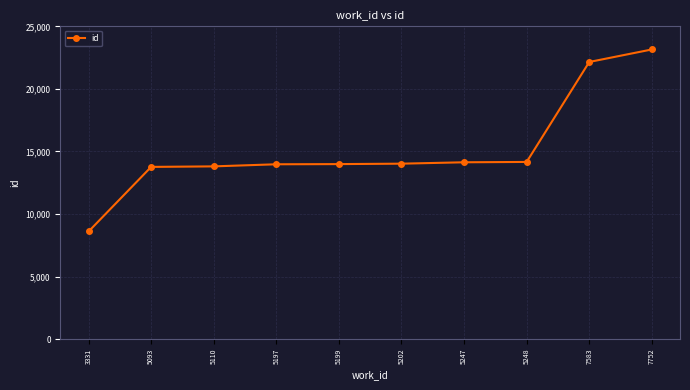

What is the difference between the maximum and minimum values?

14550